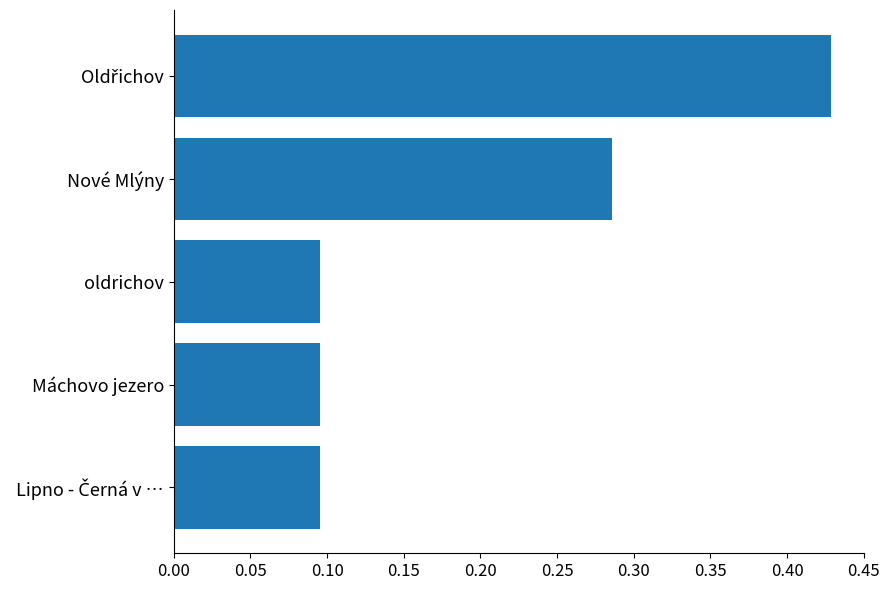

What is the label of the 4th bar from the bottom?

Nové Mlýny